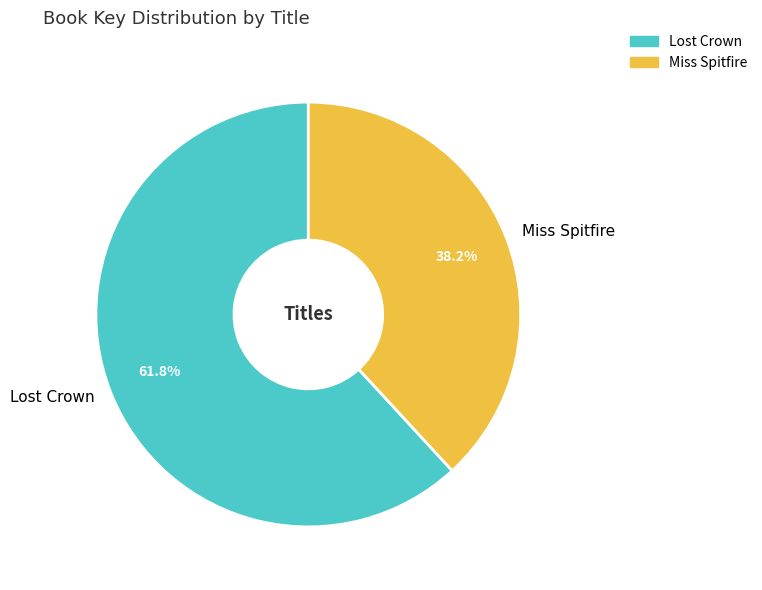

What percentage is the Lost Crown slice, to the nearest percent?

62%